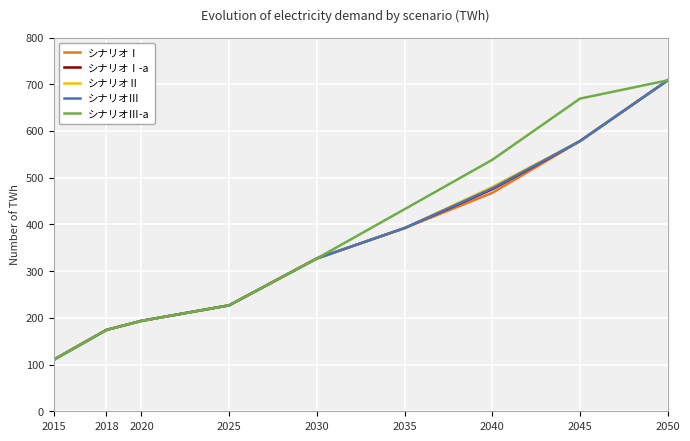

The value of シナリオⅢ at 2018 is 227.9. True or false?

False